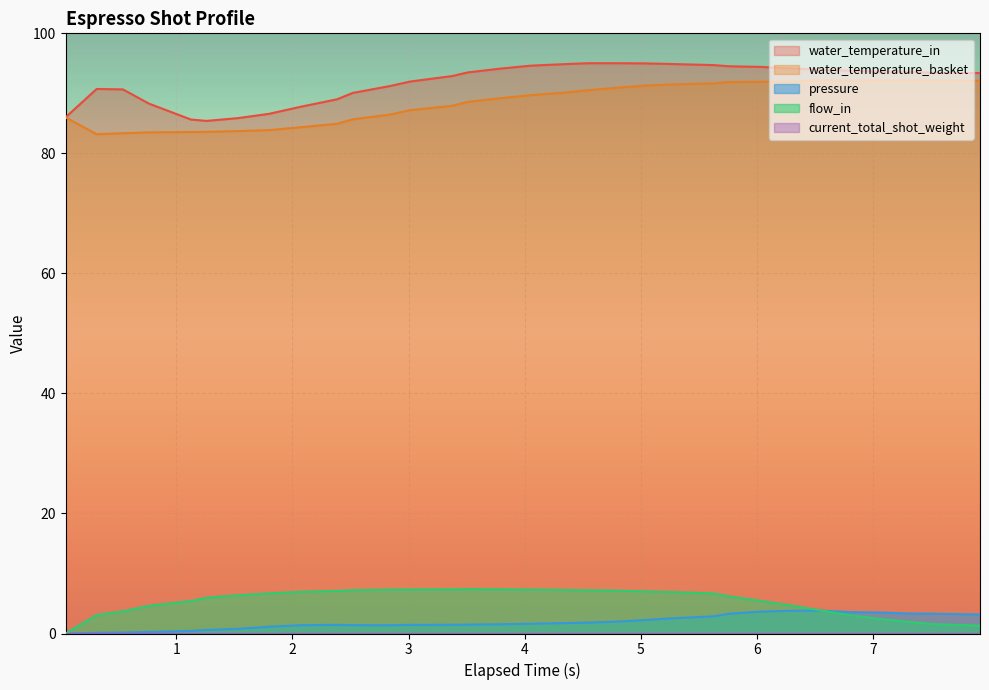

True or false: water_temperature_basket and pressure intersect in this chart.

False